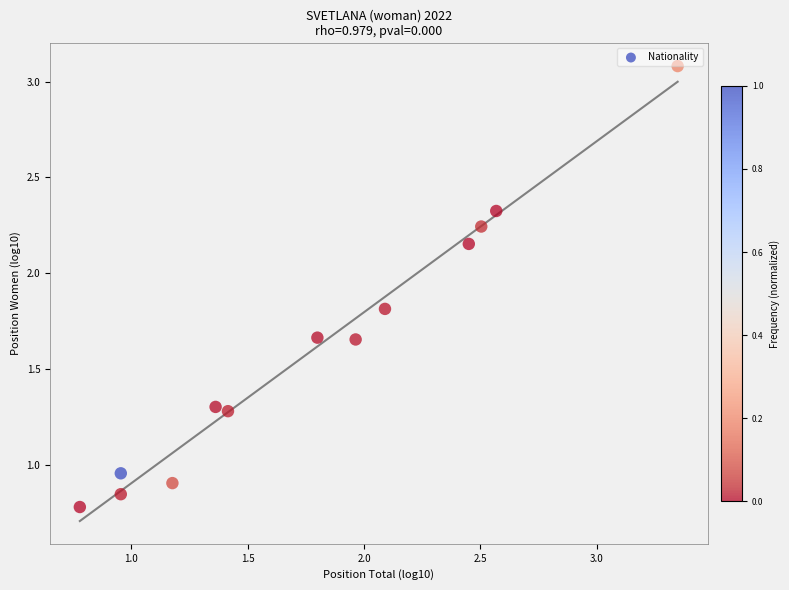

What is the range of X values (max minus min)?

2.6